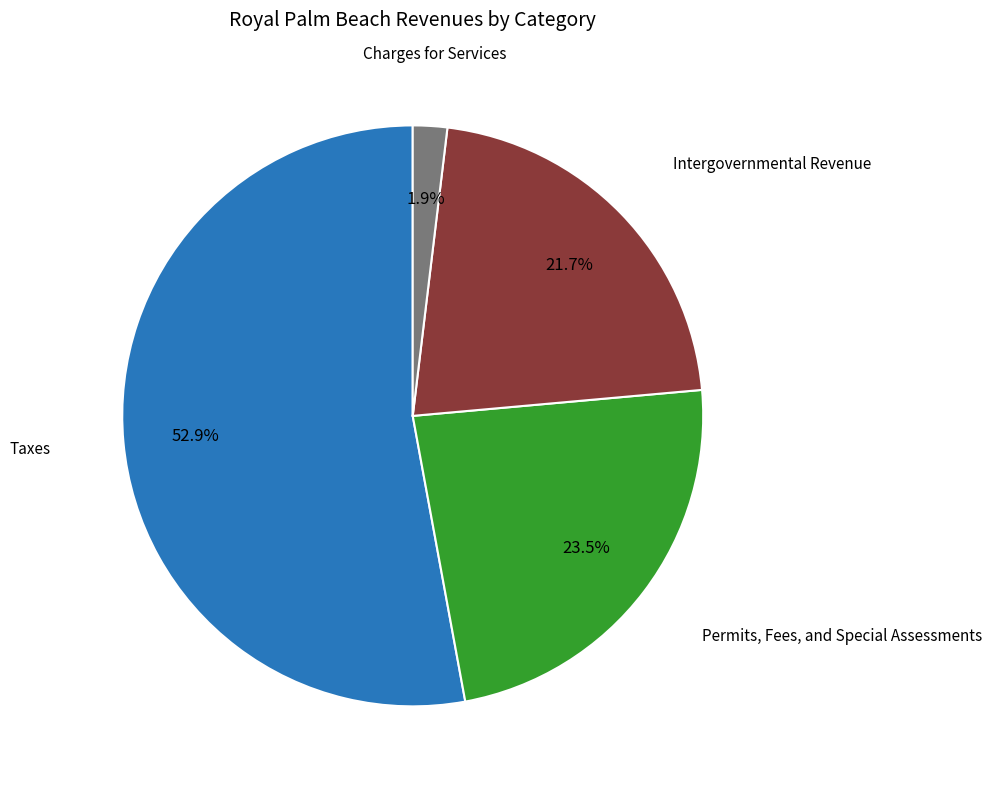

Rank the categories by value from lowest to highest.

Charges for Services, Intergovernmental Revenue, Permits, Fees, and Special Assessments, Taxes